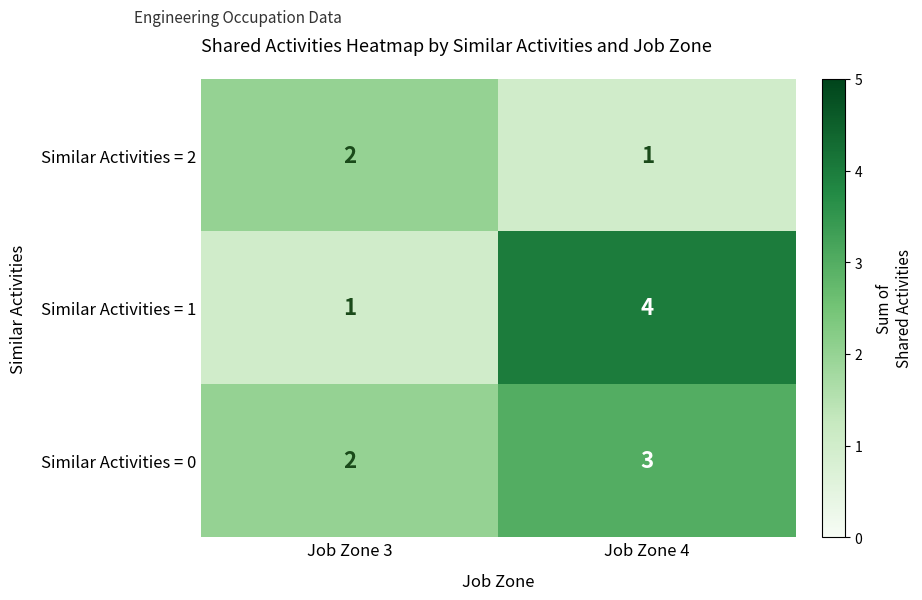

The value of Similar Activities = 0 at Job Zone 3 is 3. True or false?

False